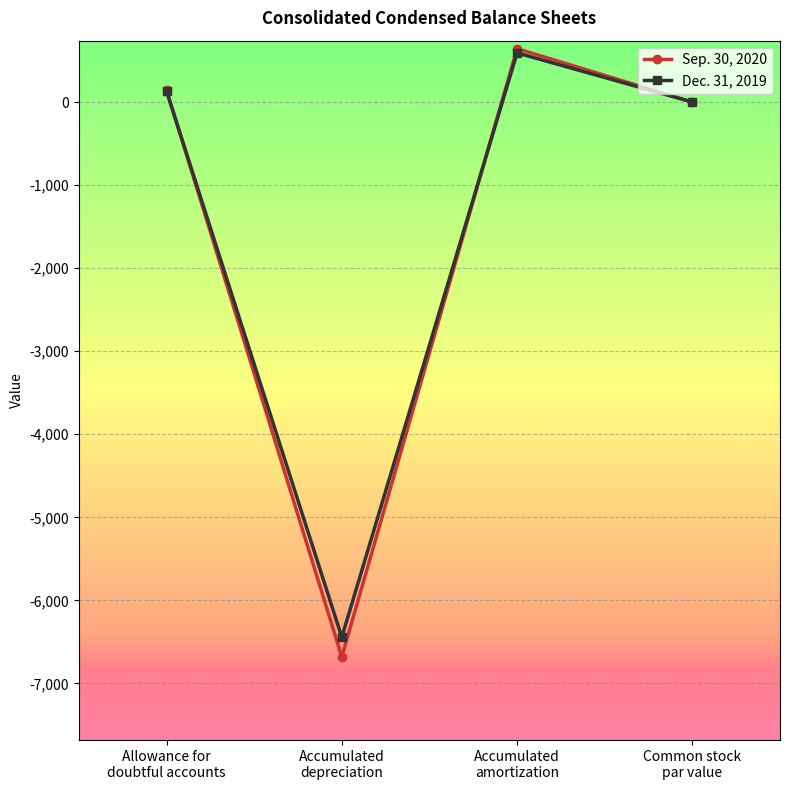

How many values in the Dec. 31, 2019 series are below 132?

2